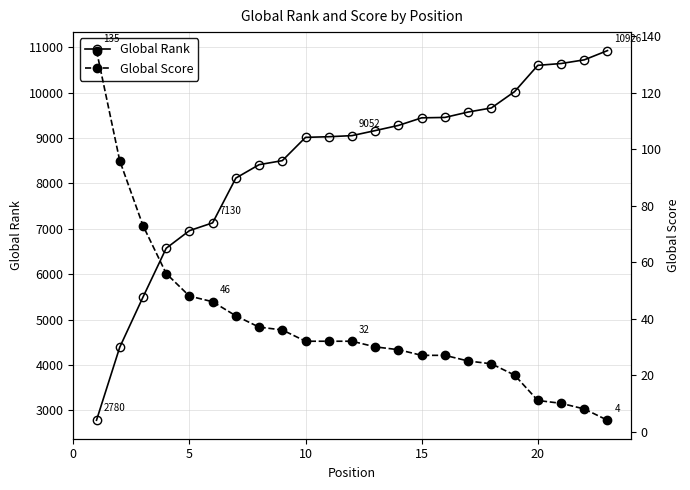

What is the highest value of the Global Rank series?

10926